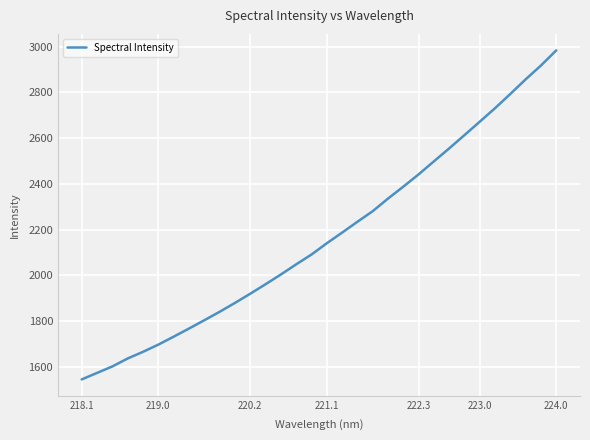

What is the maximum value shown in the chart?

2984.2